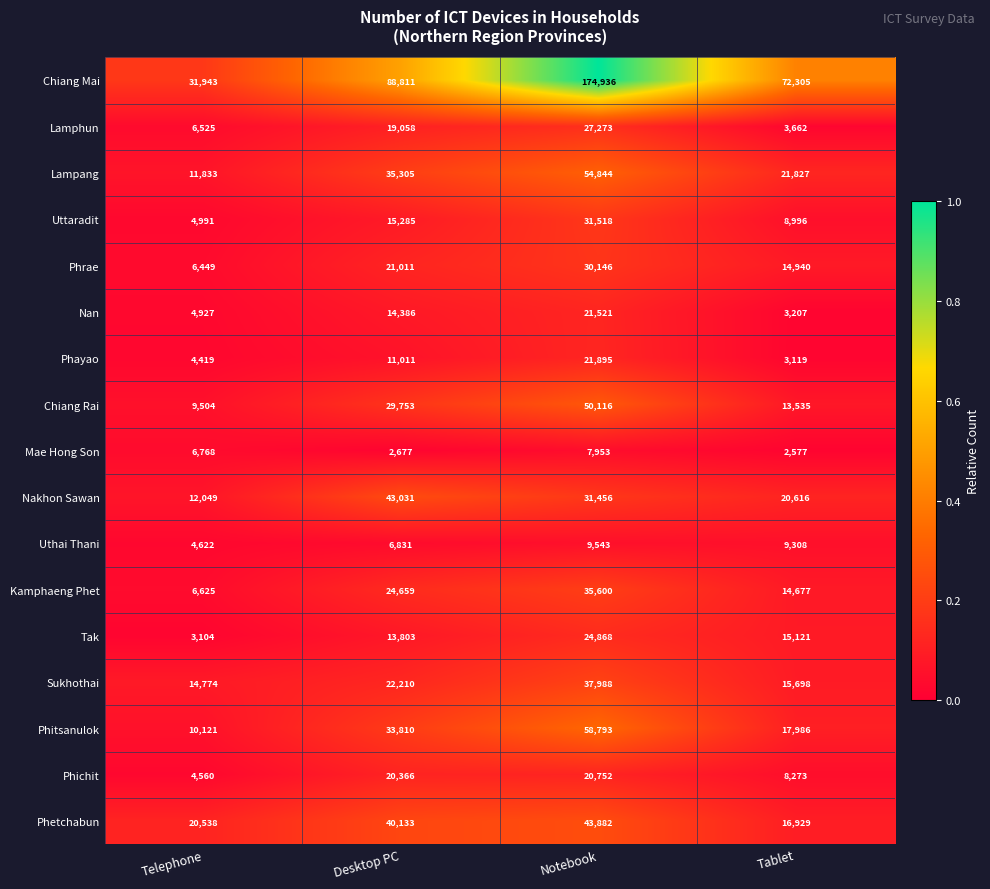

How many Chiang Mai values are between 72305 and 174936?

3